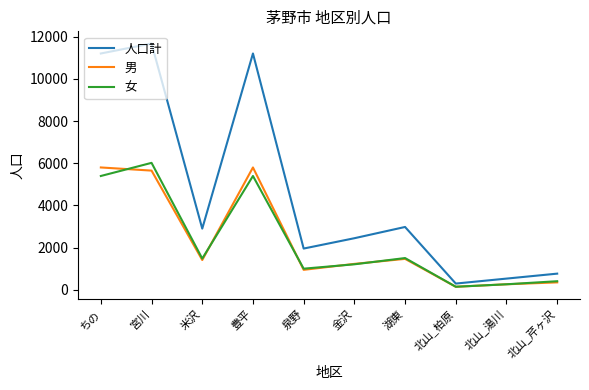

What are all the series names shown in the legend?

人口計, 男, 女